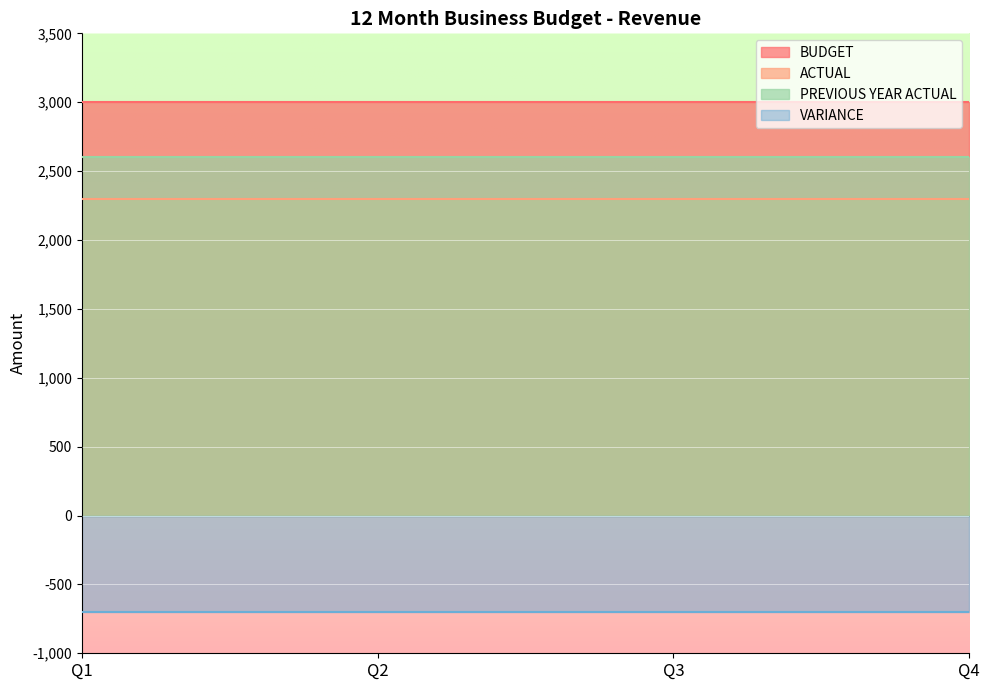

Rank the series at Q1 from highest to lowest value.

BUDGET, PREVIOUS YEAR ACTUAL, ACTUAL, VARIANCE